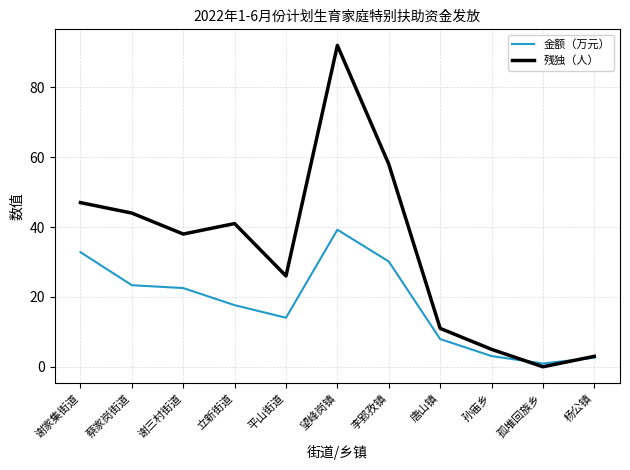

At which category is the sum across all series the highest?

望峰岗镇